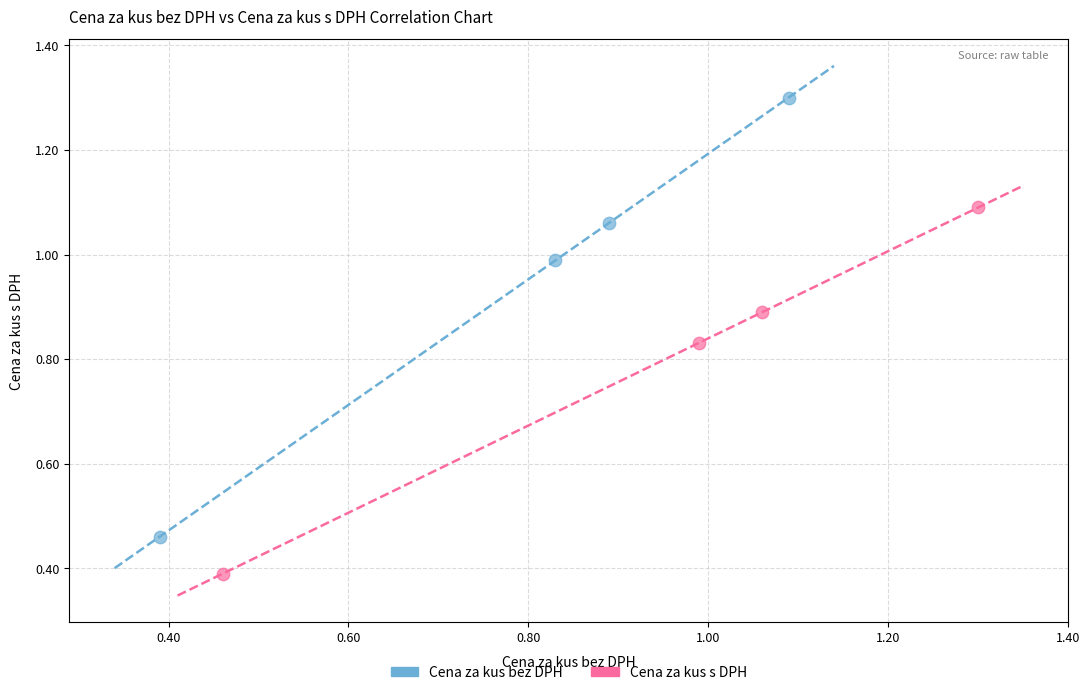

Which series reaches the maximum Y coordinate?

Cena za kus bez DPH